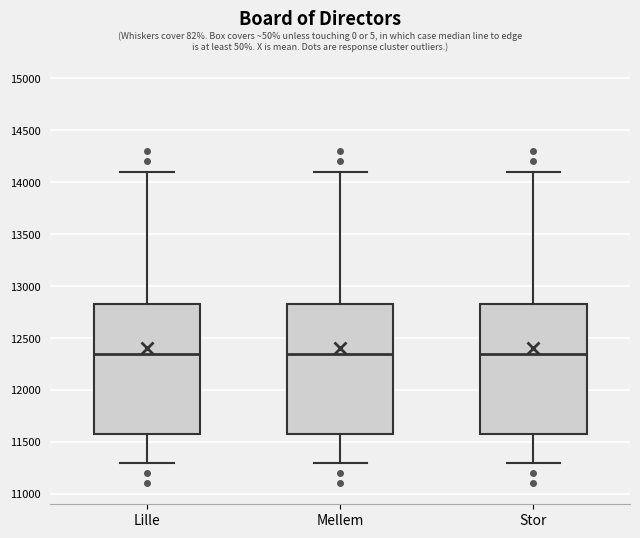

Reading left to right, transcribe this box plot: for each box, give where its median line is, the range the box spans, and where its two whiskers end, as read against the y-axis. The values are not printed on the chart, so give them approximately, as read against the axis.

Lille: median 12350, box 11600 to 12850, whiskers 11300 to 14100
Mellem: median 12350, box 11600 to 12850, whiskers 11300 to 14100
Stor: median 12350, box 11600 to 12850, whiskers 11300 to 14100